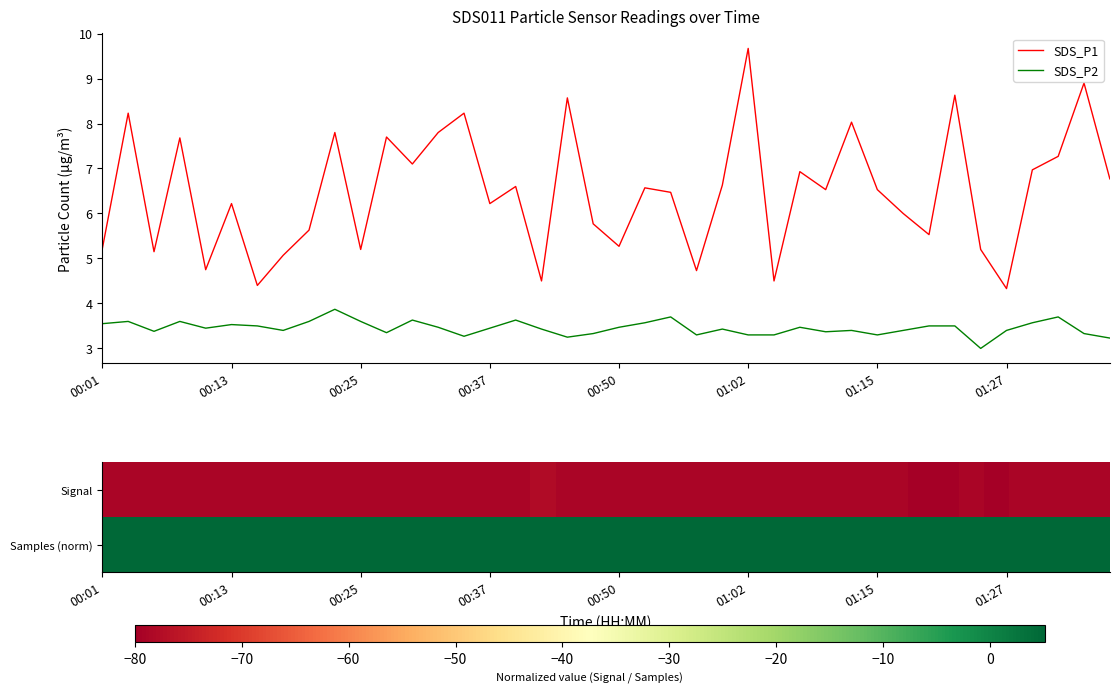

What is the maximum value for SDS_P1?

9.7